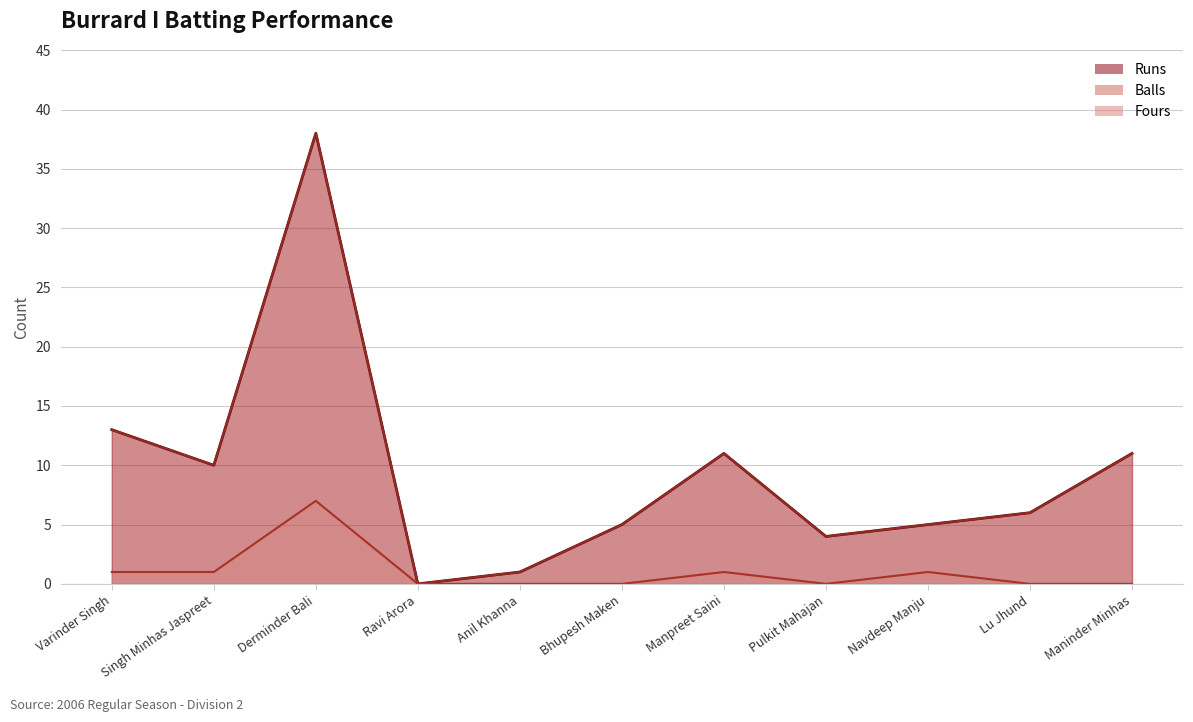

Which category has the lowest value in the Balls series?

Ravi Arora